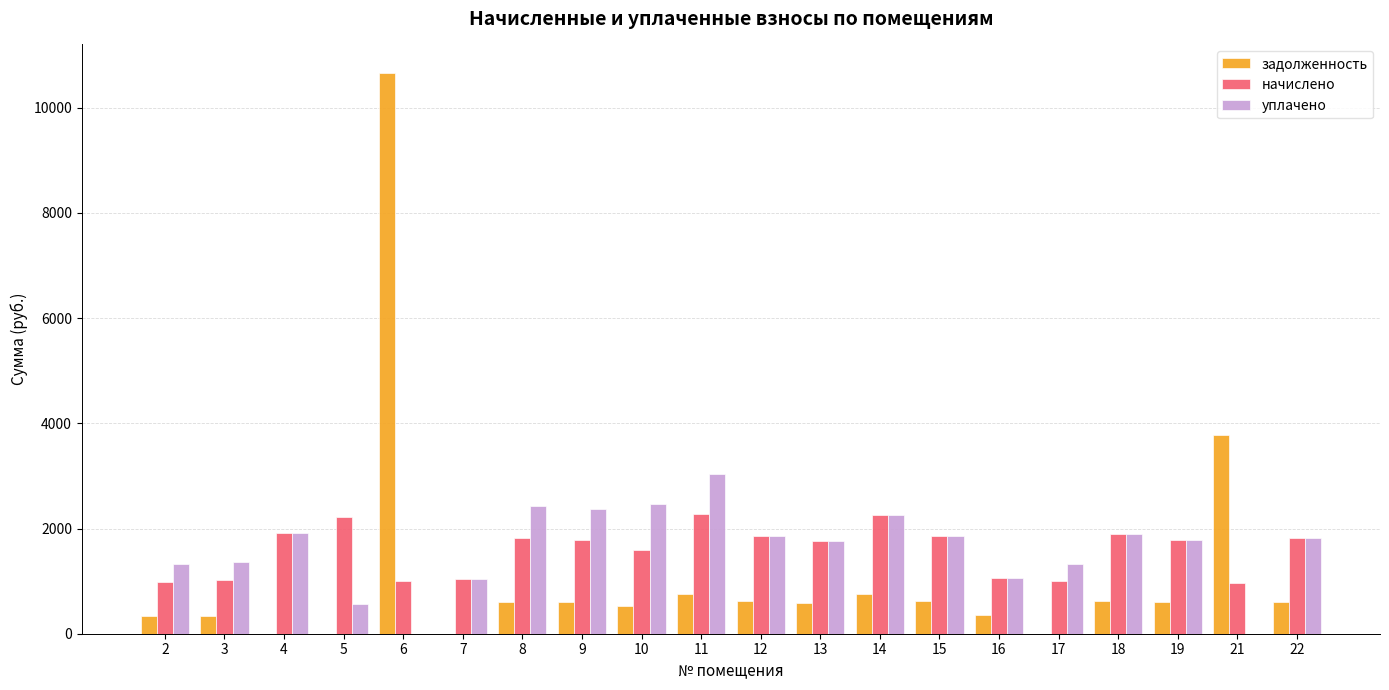

What is the sum of the начислено values at 21 and 4?

2885.2